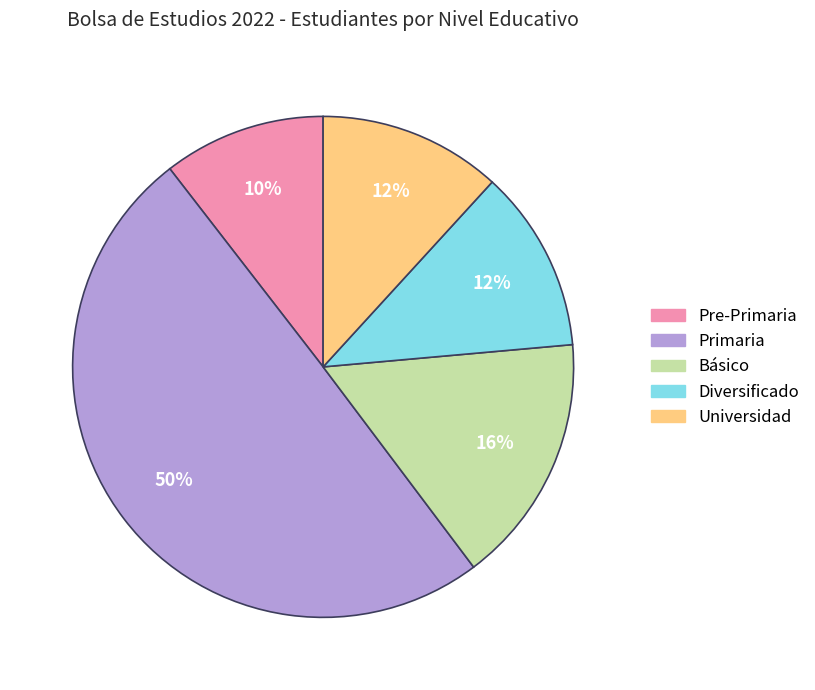

What percentage is the Pre-Primaria slice, to the nearest percent?

10%